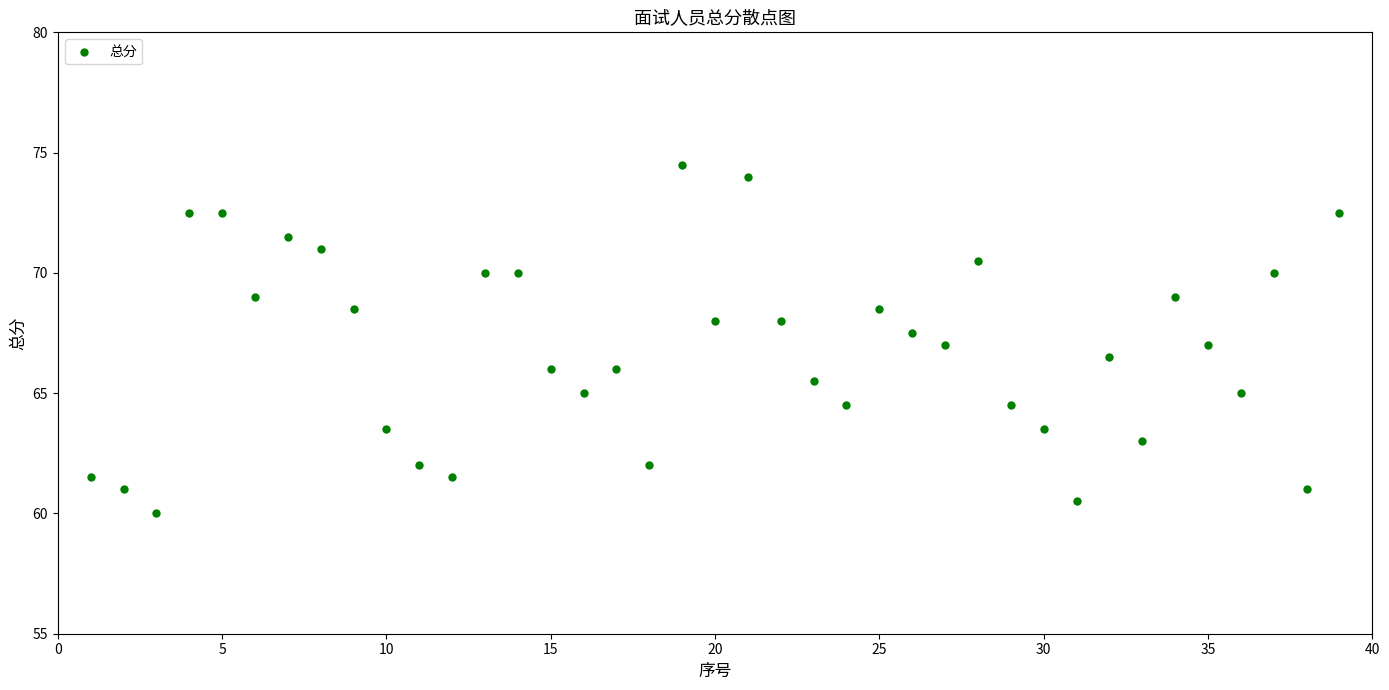

What is the range of X values (max minus min)?

38.0